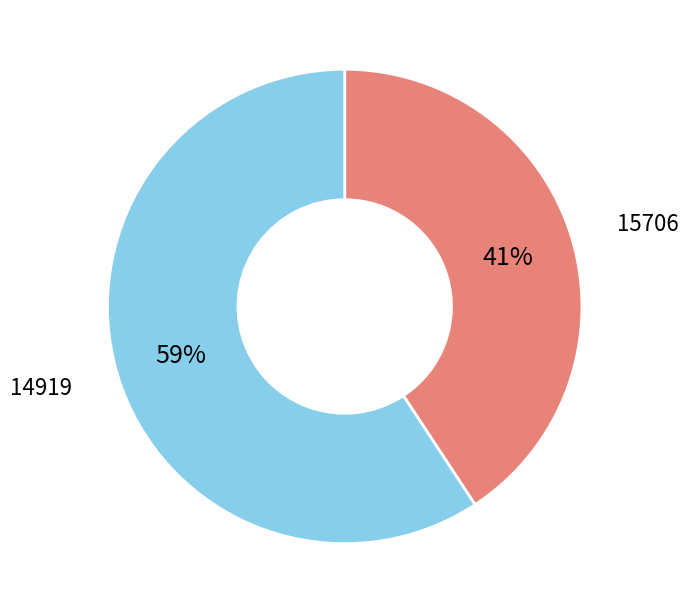

To the nearest percent, what percentage of the pie is 14919?

59%